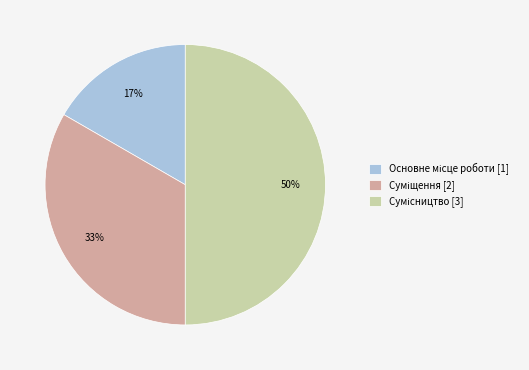

To the nearest percent, what is the difference between the largest and smallest slice percentages?

33%